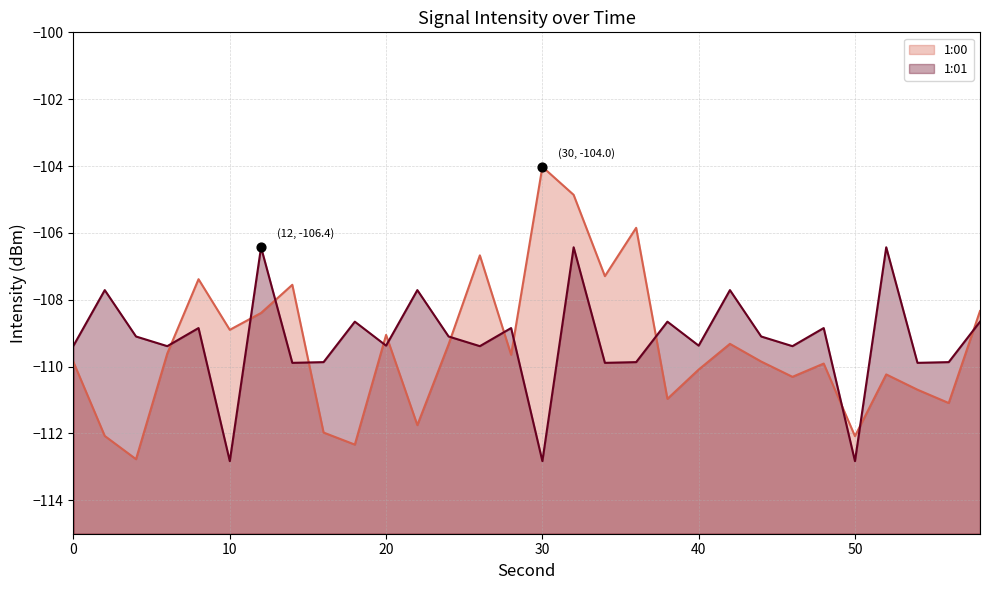

Which series contains the highest Y value?

1:00 line